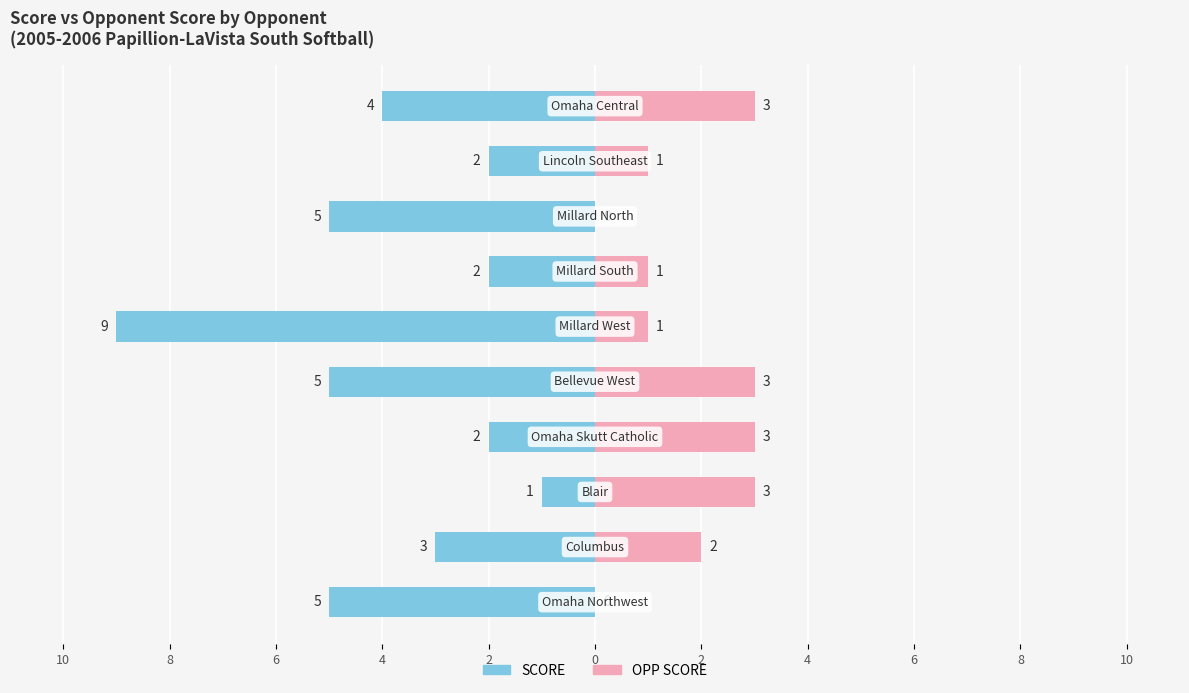

How many bars are there in each group?

2